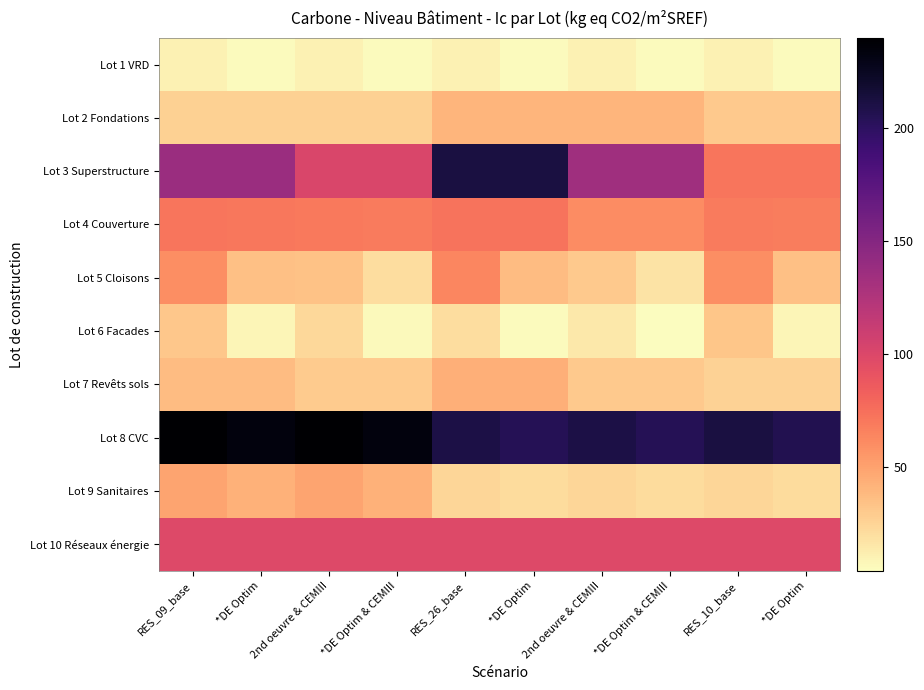

What is the greatest value displayed?

239.8